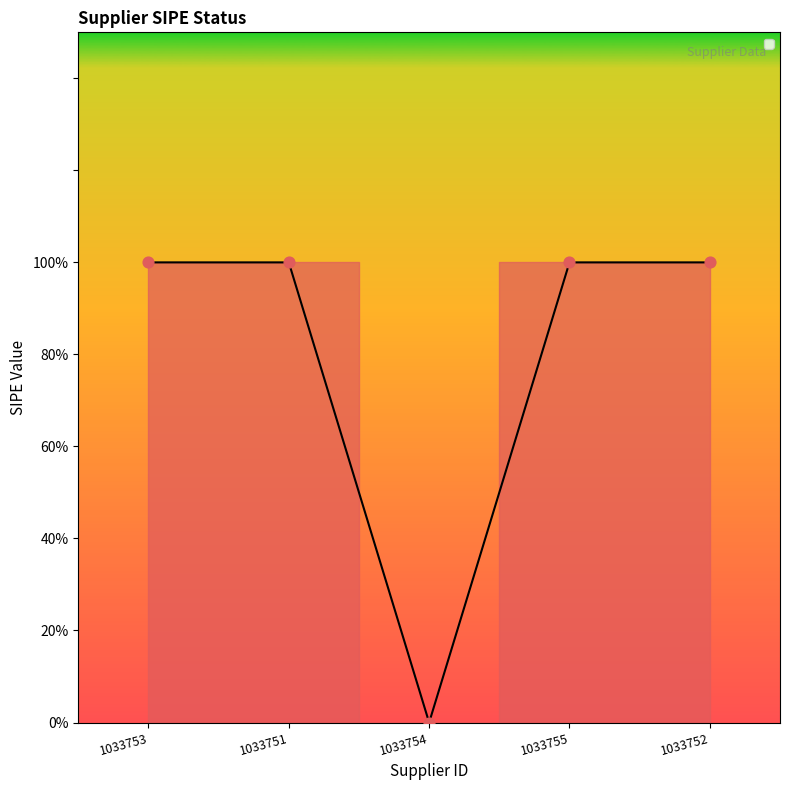

Which has a higher value, 1033753 or 1033755?

1033753